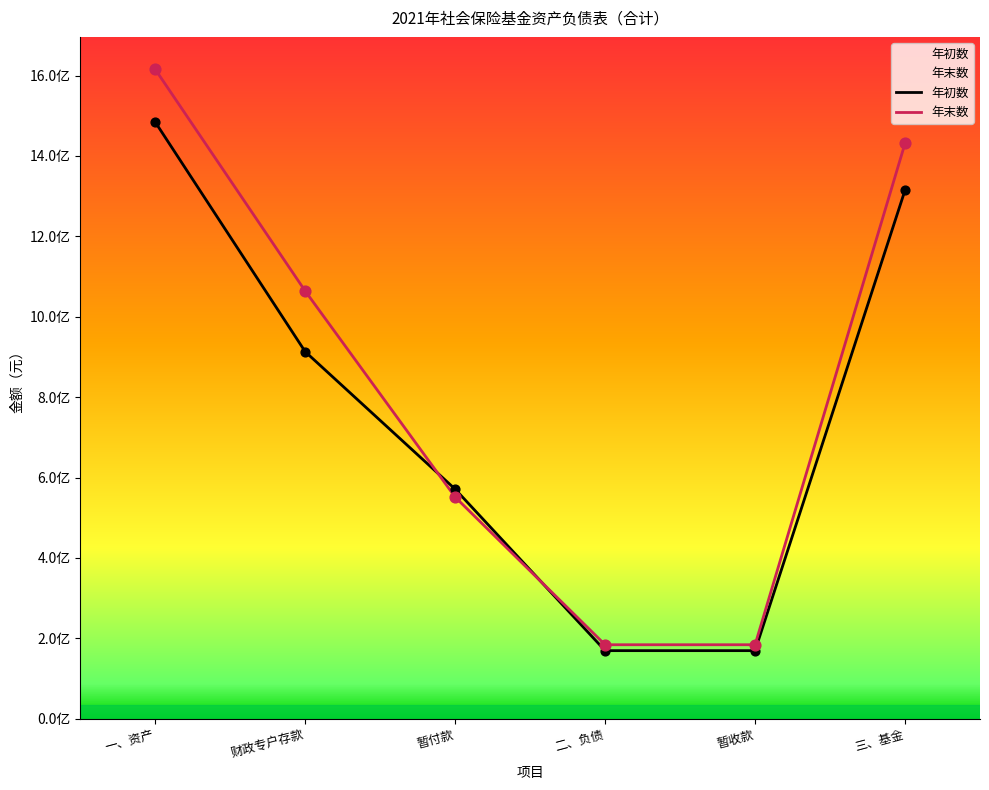

Which series has the largest total across all categories?

年末数